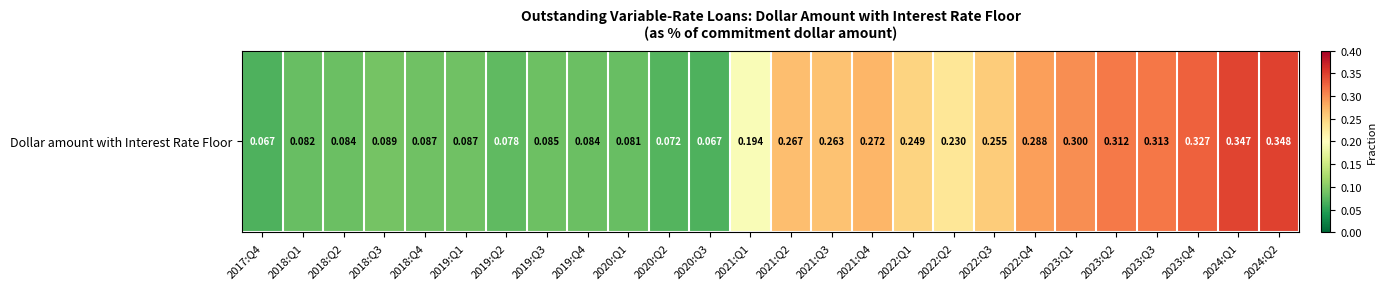

Rank the categories by value from highest to lowest.

2024:Q2, 2024:Q1, 2023:Q4, 2023:Q3, 2023:Q2, 2023:Q1, 2022:Q4, 2021:Q4, 2021:Q2, 2021:Q3, 2022:Q3, 2022:Q1, 2022:Q2, 2021:Q1, 2018:Q3, 2018:Q4, 2019:Q1, 2019:Q3, 2018:Q2, 2019:Q4, 2018:Q1, 2020:Q1, 2019:Q2, 2020:Q2, 2020:Q3, 2017:Q4